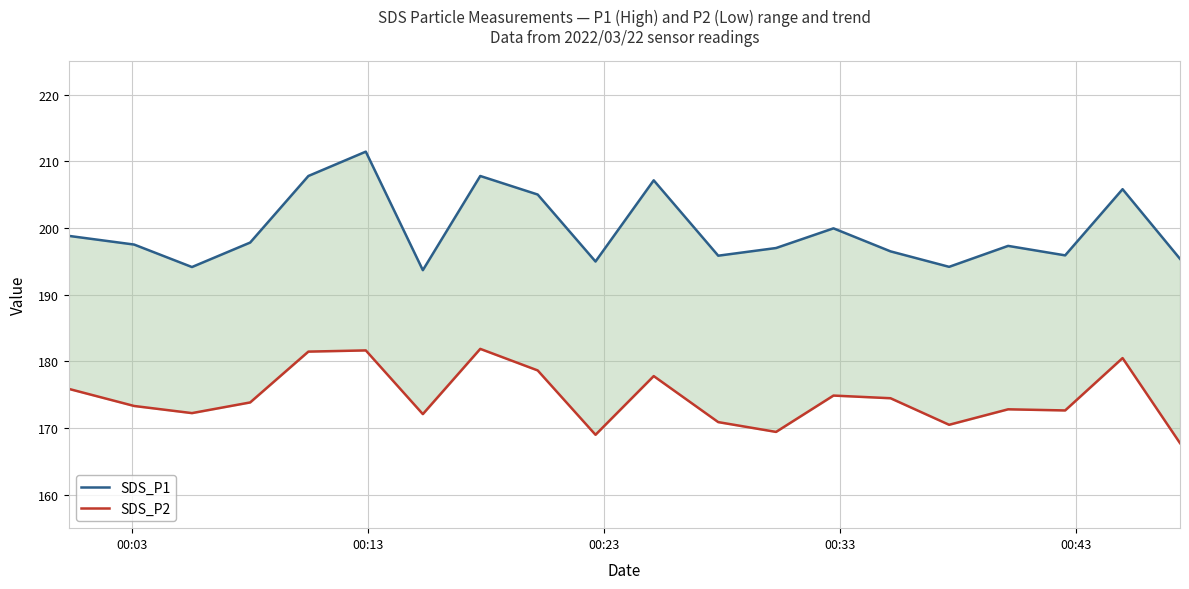

What is the sum of all SDS_P1 values?

3994.1